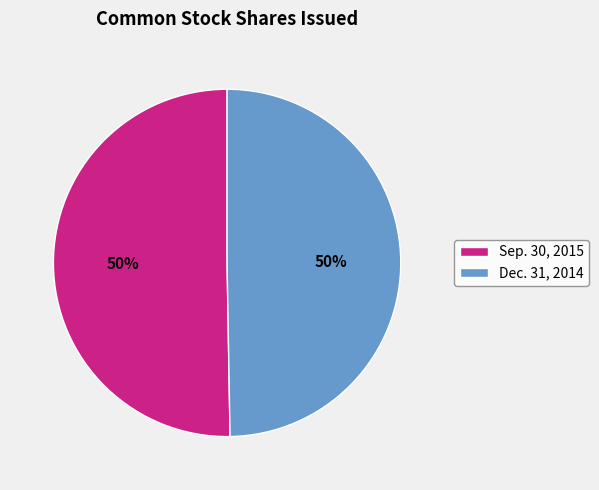

To the nearest percent, what is the average slice percentage?

50%